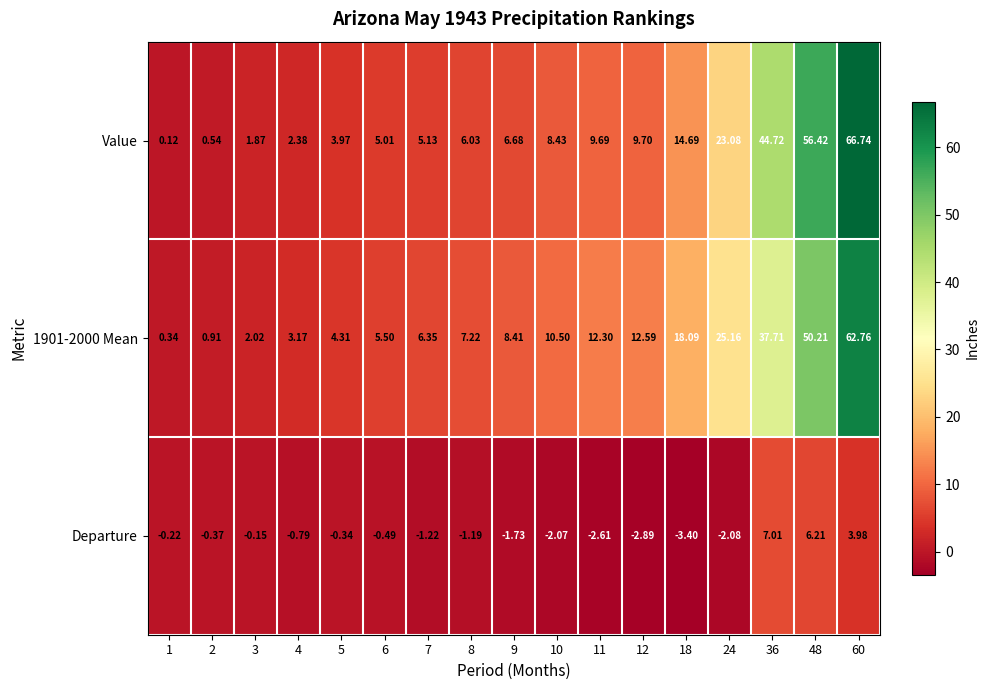

What is the difference between the highest and lowest values at 60?

62.8